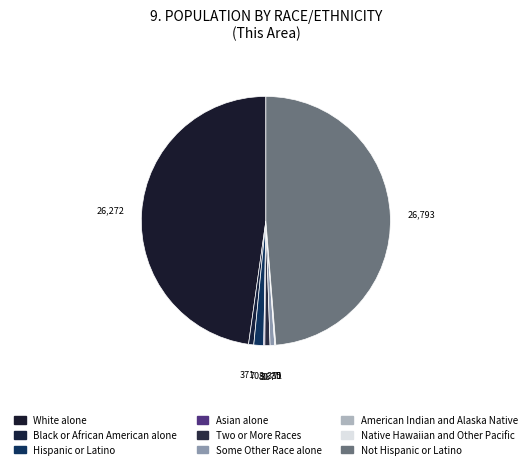

Combined, what portion of the pie is Two or More Races and Not Hispanic or Latino?

49.4%